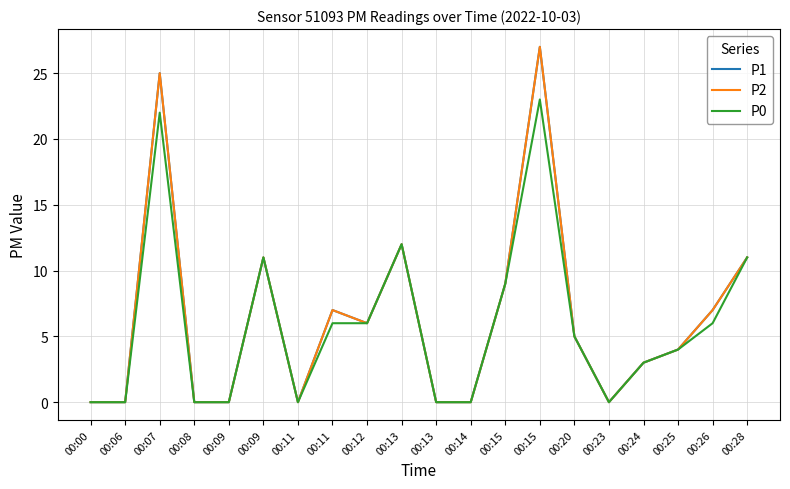

True or false: P2 and P0 intersect in this chart.

False